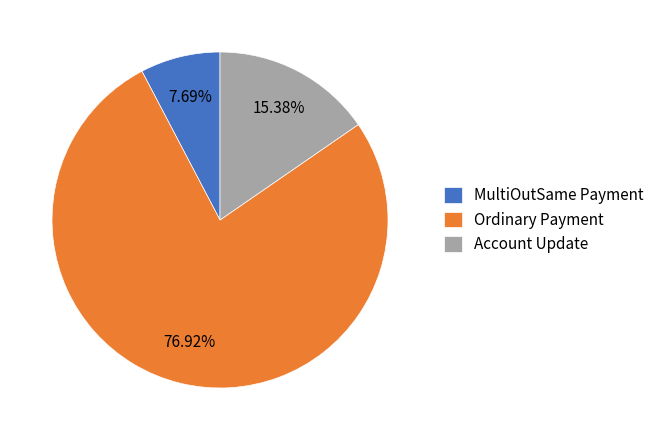

To the nearest percent, what is the difference between the largest and smallest slice percentages?

69%